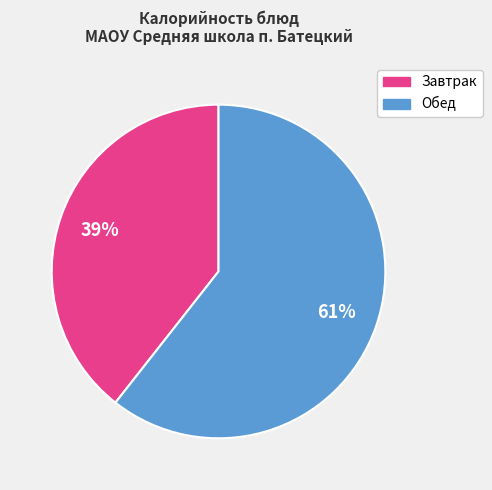

To the nearest percent, what is the average slice percentage?

50%